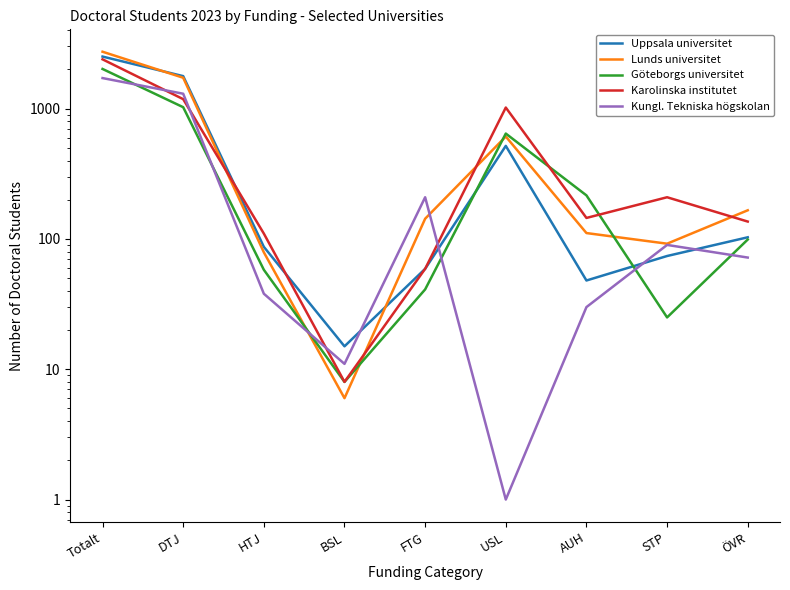

What is the label of the 7th point from the left?

AUH